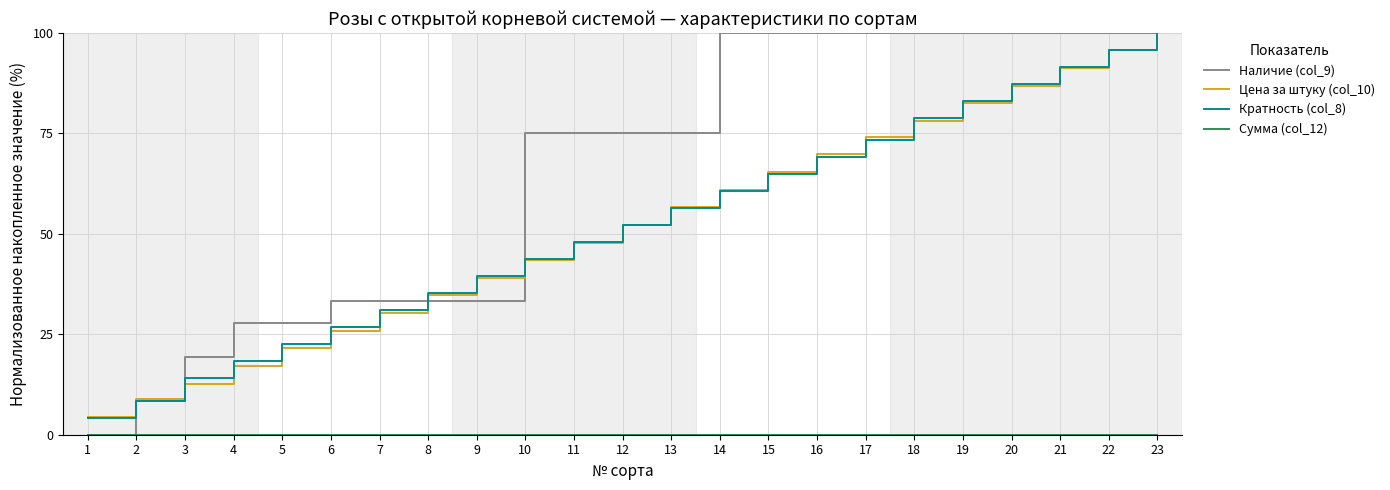

Rank the categories by Кратность (col_8) value from lowest to highest.

1, 2, 3, 4, 5, 6, 7, 8, 9, 10, 11, 12, 13, 14, 15, 16, 17, 18, 19, 20, 21, 22, 23